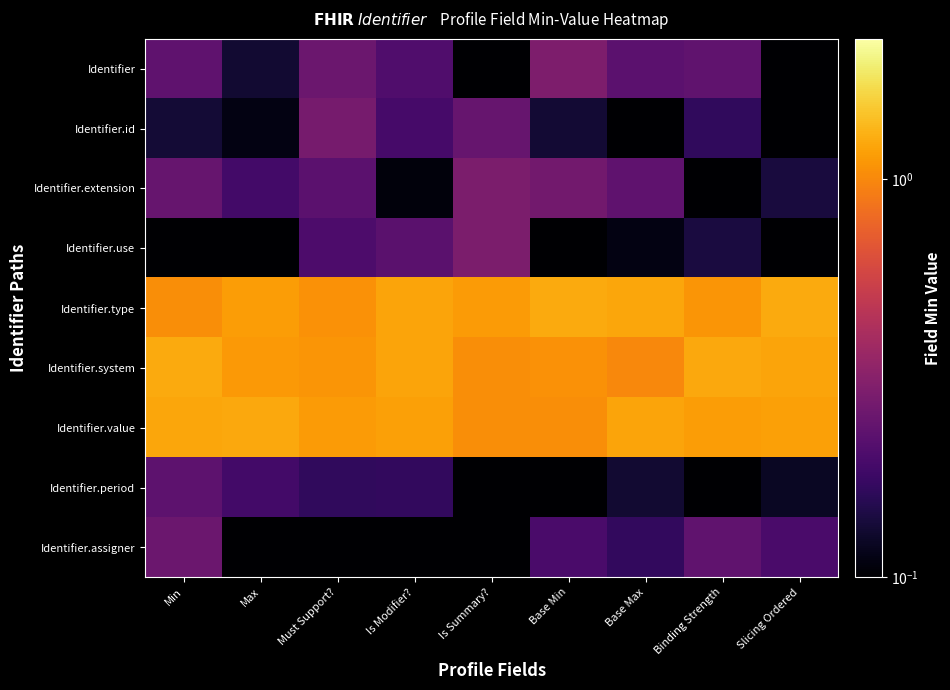

Reading left to right, list all the values displayed in this chart.

Identifier: Min=0.2	Max=0.1	Must Support?=0.3	Is Modifier?=0.2	Is Summary?=0.0	Base Min=0.3	Base Max=0.2	Binding Strength=0.2	Slicing Ordered=0.0
Identifier.id: Min=0.1	Max=0.1	Must Support?=0.3	Is Modifier?=0.2	Is Summary?=0.2	Base Min=0.1	Base Max=0.1	Binding Strength=0.2	Slicing Ordered=0.0
Identifier.extension: Min=0.2	Max=0.2	Must Support?=0.2	Is Modifier?=0.1	Is Summary?=0.3	Base Min=0.3	Base Max=0.2	Binding Strength=0.1	Slicing Ordered=0.1
Identifier.use: Min=0.0	Max=0.0	Must Support?=0.2	Is Modifier?=0.2	Is Summary?=0.3	Base Min=0.1	Base Max=0.1	Binding Strength=0.1	Slicing Ordered=0.1
Identifier.type: Min=1.0	Max=1.1	Must Support?=1.1	Is Modifier?=1.2	Is Summary?=1.1	Base Min=1.2	Base Max=1.2	Binding Strength=1.1	Slicing Ordered=1.2
Identifier.system: Min=1.2	Max=1.1	Must Support?=1.1	Is Modifier?=1.2	Is Summary?=1.0	Base Min=1.1	Base Max=1.0	Binding Strength=1.2	Slicing Ordered=1.2
Identifier.value: Min=1.2	Max=1.2	Must Support?=1.1	Is Modifier?=1.2	Is Summary?=1.0	Base Min=1.0	Base Max=1.2	Binding Strength=1.1	Slicing Ordered=1.2
Identifier.period: Min=0.2	Max=0.2	Must Support?=0.2	Is Modifier?=0.2	Is Summary?=0.1	Base Min=0.0	Base Max=0.1	Binding Strength=0.1	Slicing Ordered=0.1
Identifier.assigner: Min=0.3	Max=0.1	Must Support?=0.0	Is Modifier?=0.1	Is Summary?=0.1	Base Min=0.2	Base Max=0.2	Binding Strength=0.2	Slicing Ordered=0.2